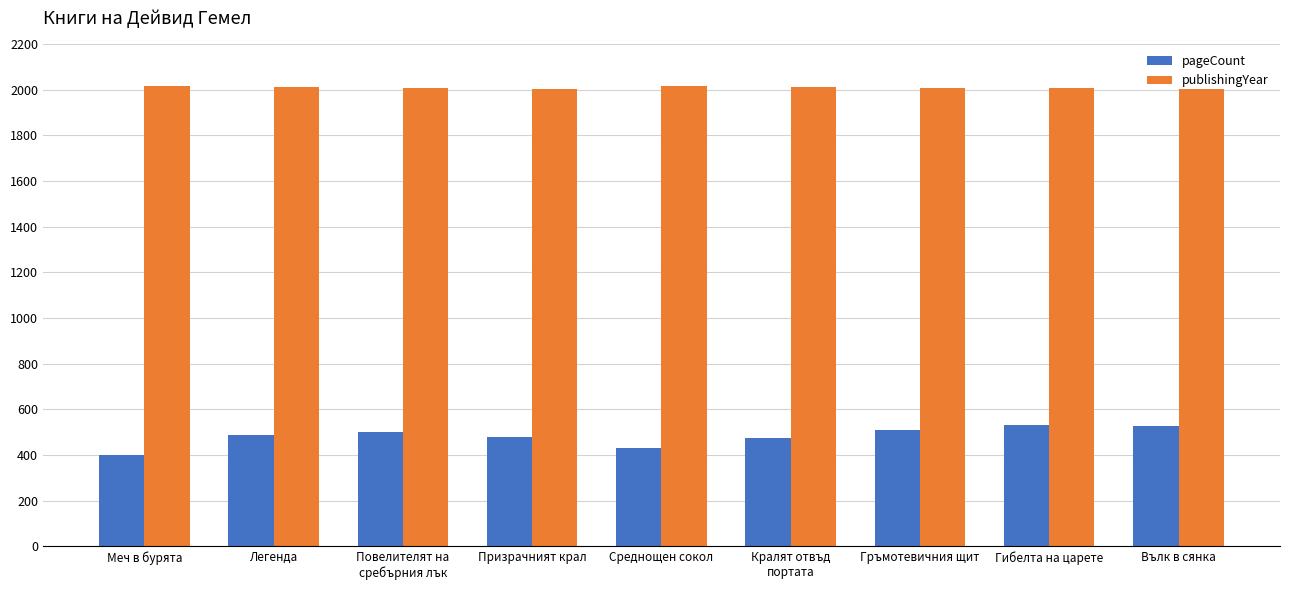

Count the number of categories in the chart.

9